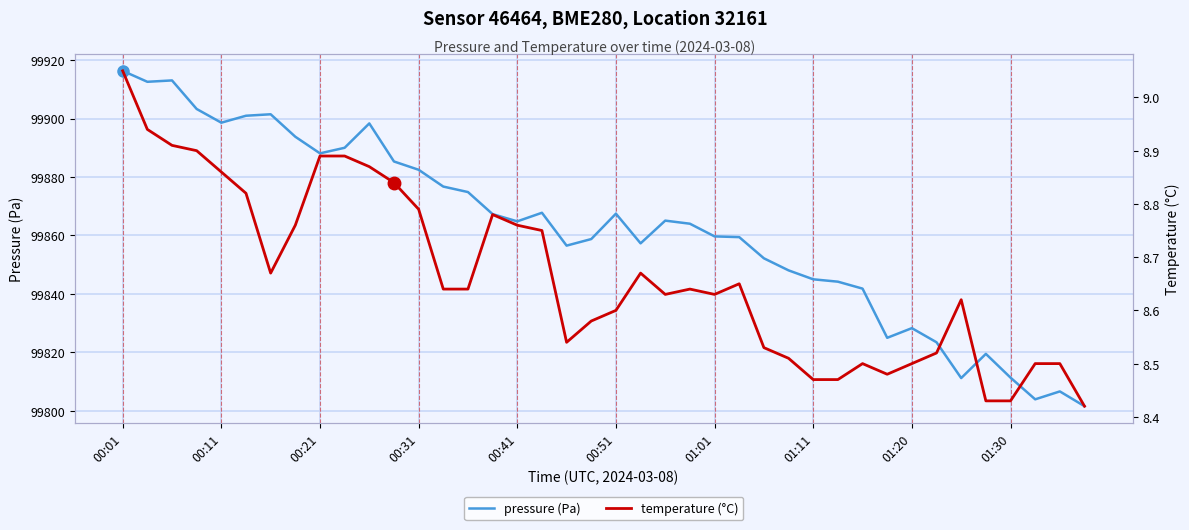

Is it true that pressure (Pa) equals 157993.7 at 00:21?

False